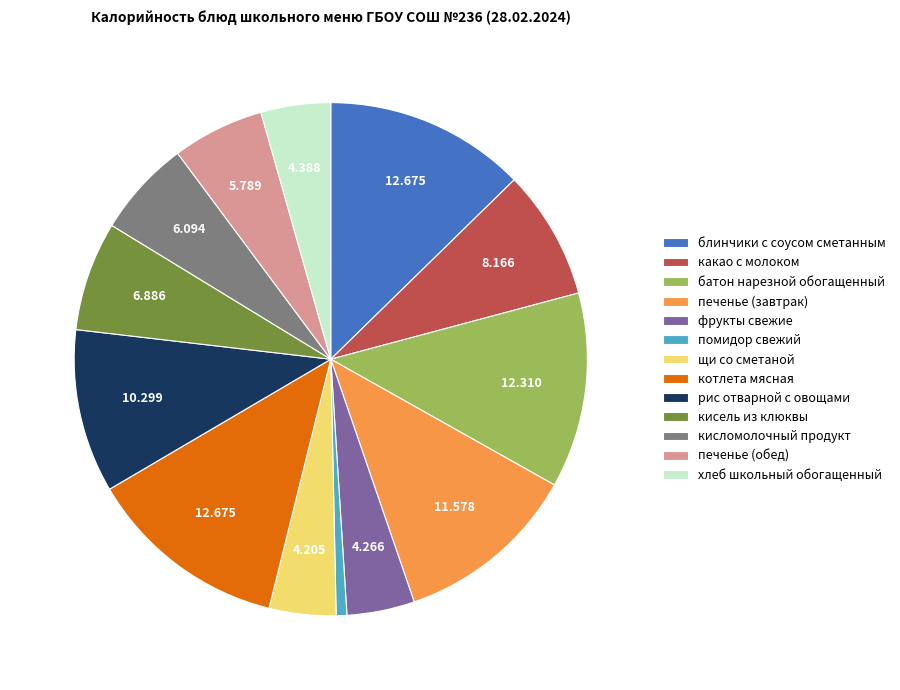

Does помидор свежий account for over 50% of the chart?

No